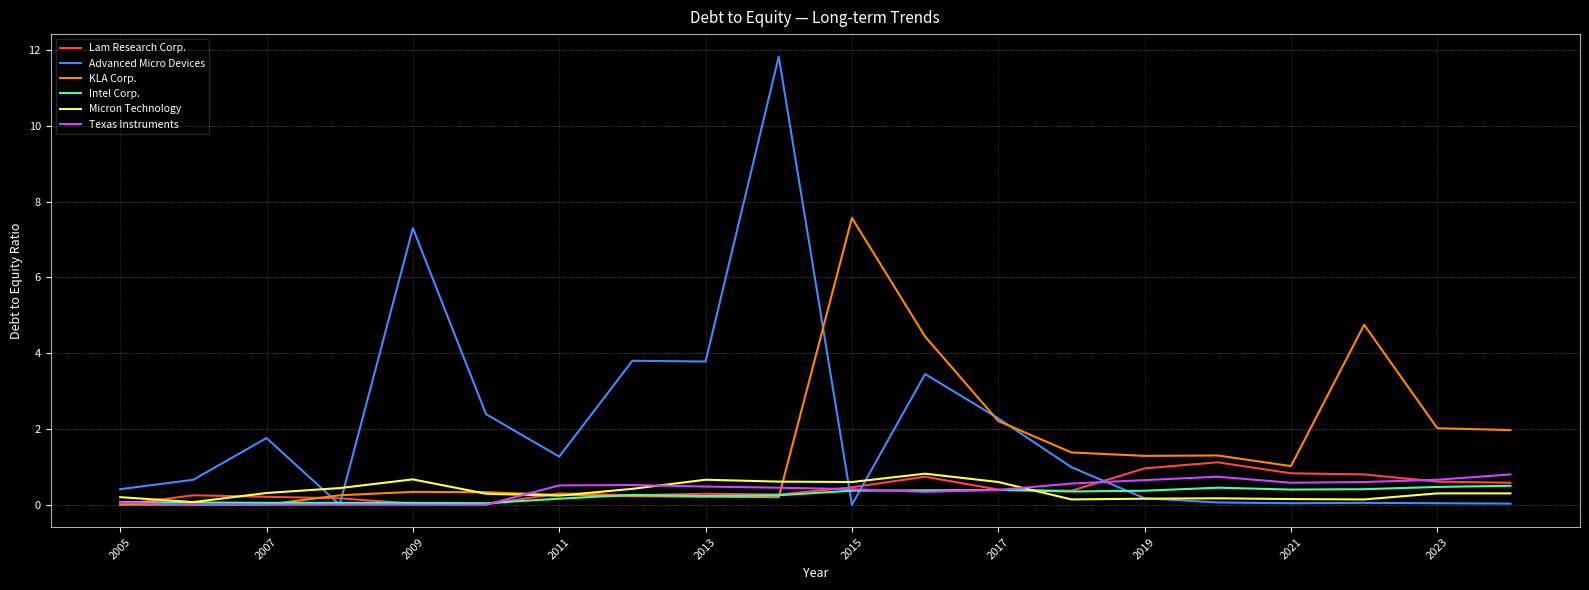

What is the greatest value displayed?

11.8